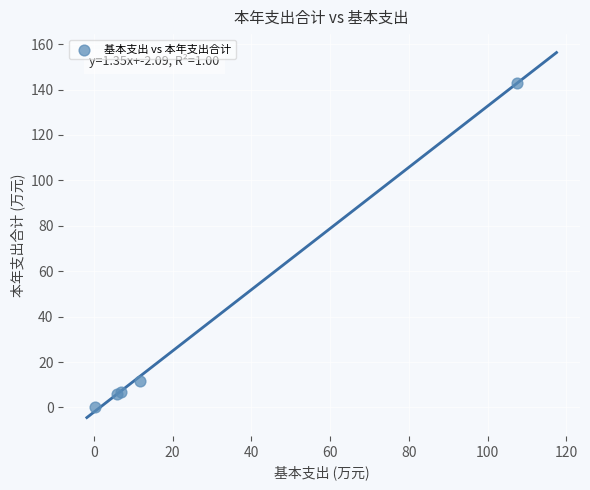

What Y value in the scatter plot is closest to 71?

11.7